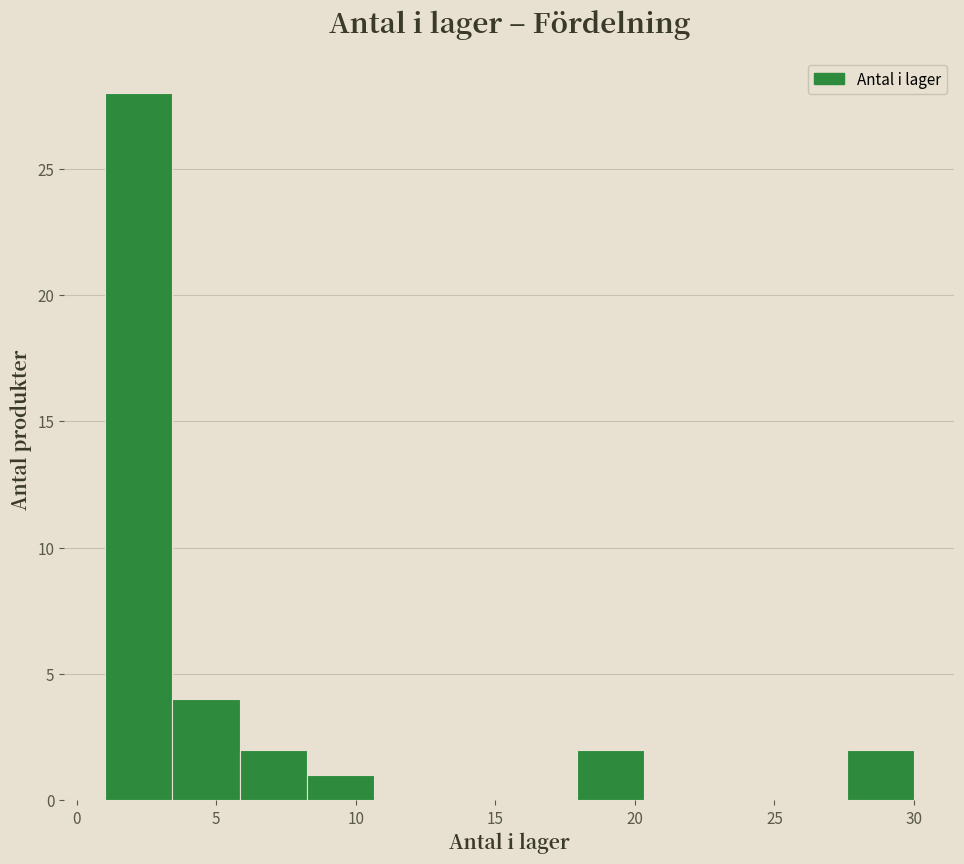

Reading left to right, transcribe this chart: for each bar, give the range it covers on the x-axis and its height. Neither the bar edges nor the heights are printed on the chart, so give them approximately, as read against the axes.

1.0 to 3.5: 28
3.5 to 6.0: 4
6.0 to 8.5: 2
8.5 to 10.5: 1
10.5 to 13.0: 0
13.0 to 15.5: 0
15.5 to 18.0: 0
18.0 to 20.5: 2
20.5 to 23.0: 0
23.0 to 25.0: 0
25.0 to 27.5: 0
27.5 to 30.0: 2